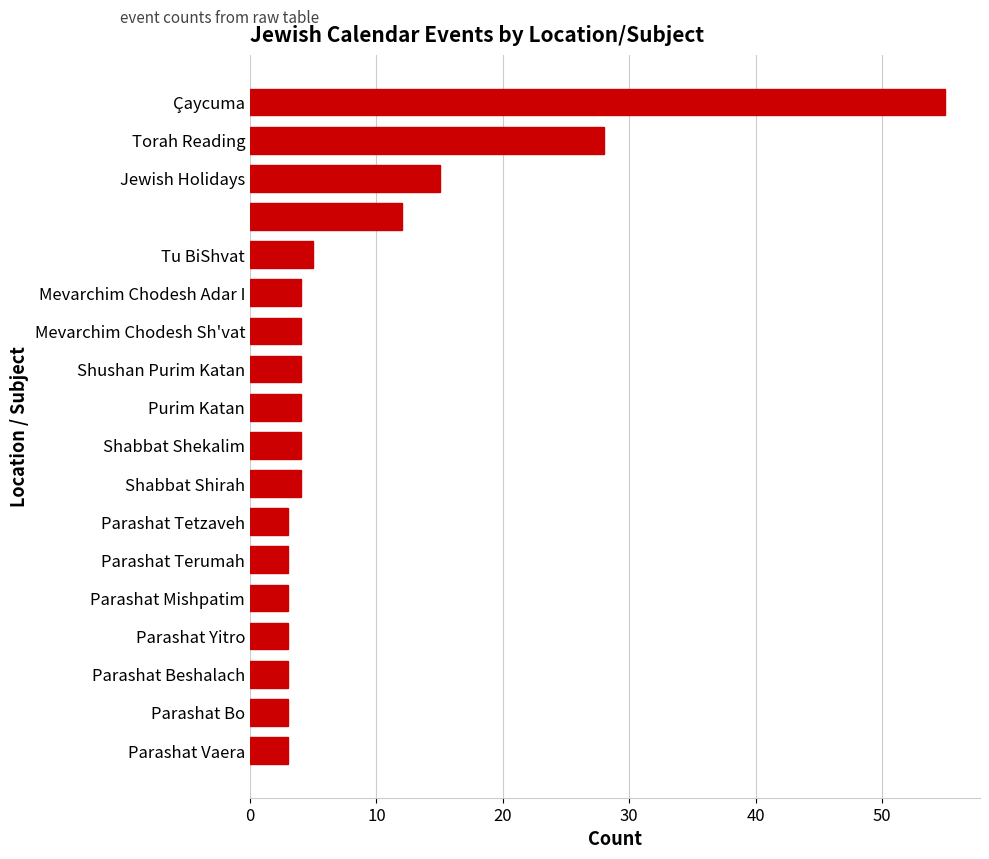

How many categories are shown in the chart?

18